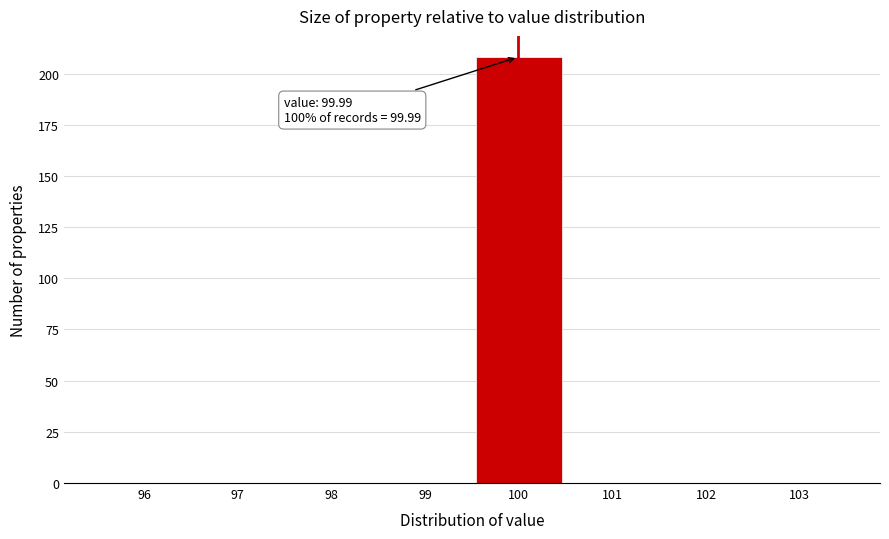

Over which range of the x-axis is the bar tallest?

99.5 to 100.5